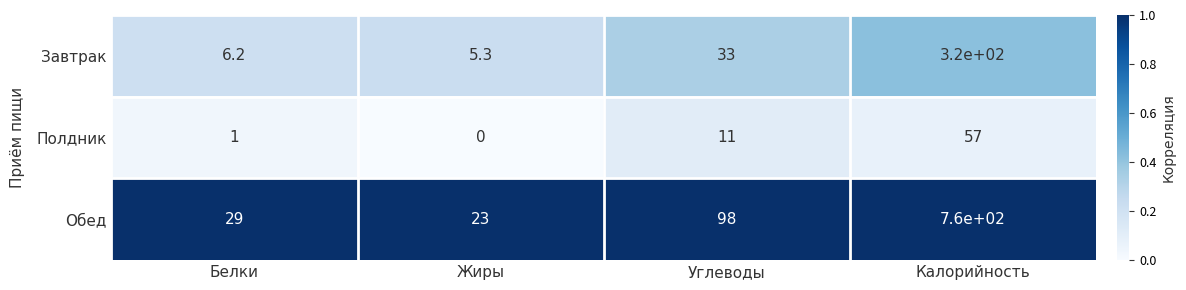

What is the average value of the Обед series?

227.5